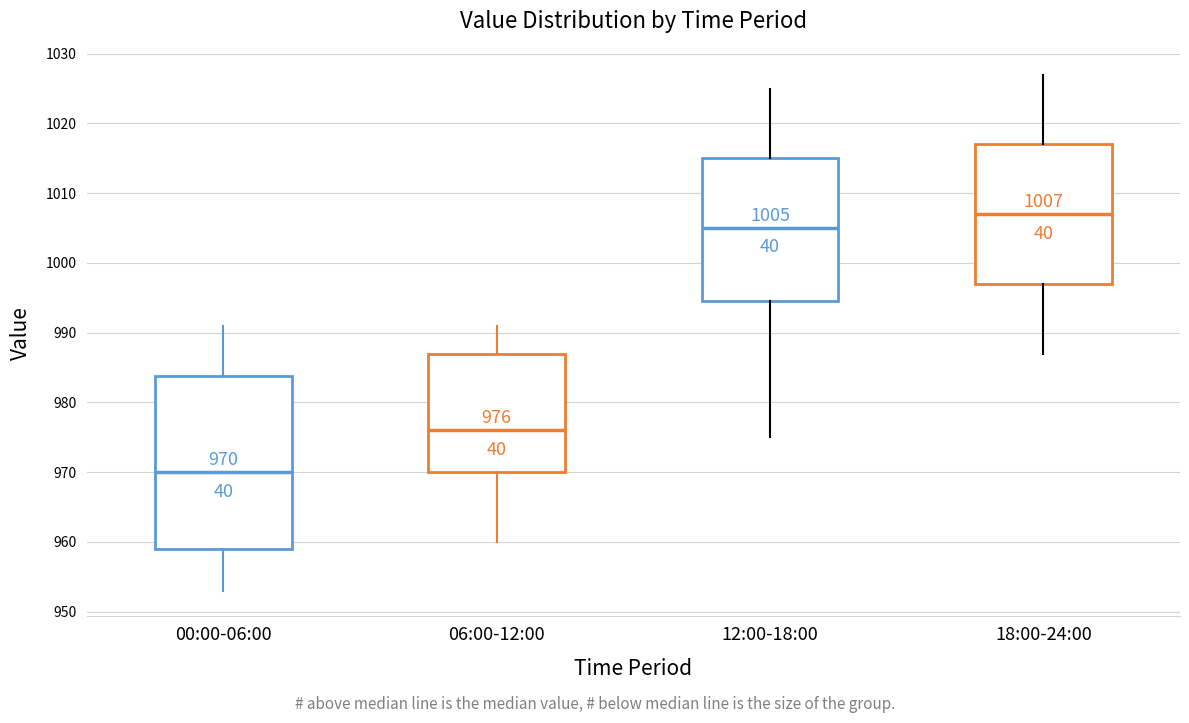

Comparing the boxes themselves (not the whiskers), which one is the tallest?

00:00-06:00